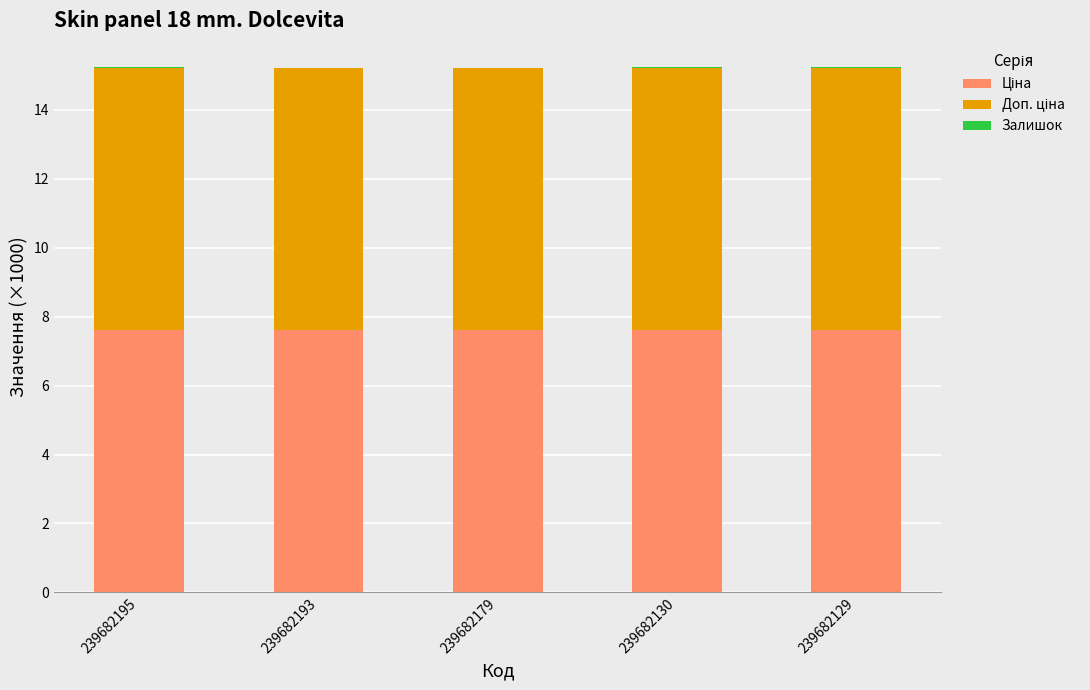

How many categories are shown in the chart?

5